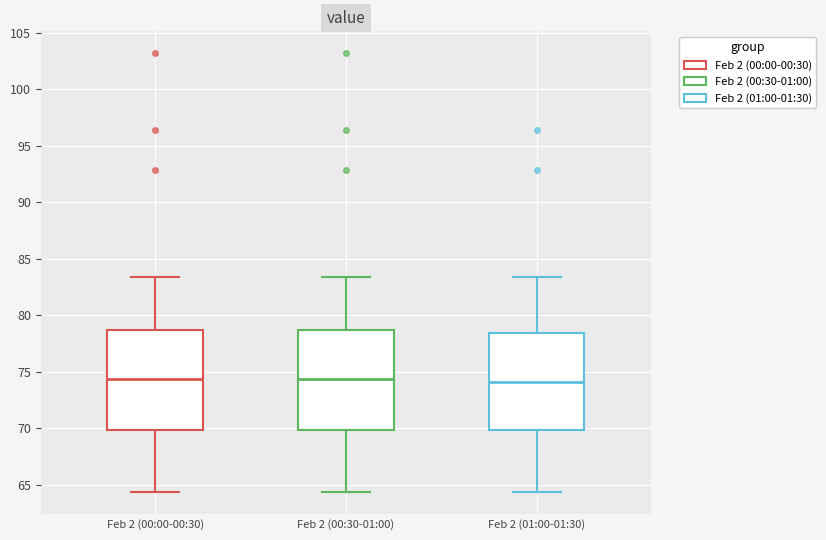

Reading left to right, read every box against the y-axis: the position of its median line, the range the box covers, and the ends of its whiskers. The values are not printed on the chart, so give them approximately, as read against the axis.

Feb 2 (00:00-00:30): median 74.5, box 70.0 to 78.5, whiskers 64.5 to 83.5
Feb 2 (00:30-01:00): median 74.5, box 70.0 to 78.5, whiskers 64.5 to 83.5
Feb 2 (01:00-01:30): median 74.0, box 70.0 to 78.5, whiskers 64.5 to 83.5